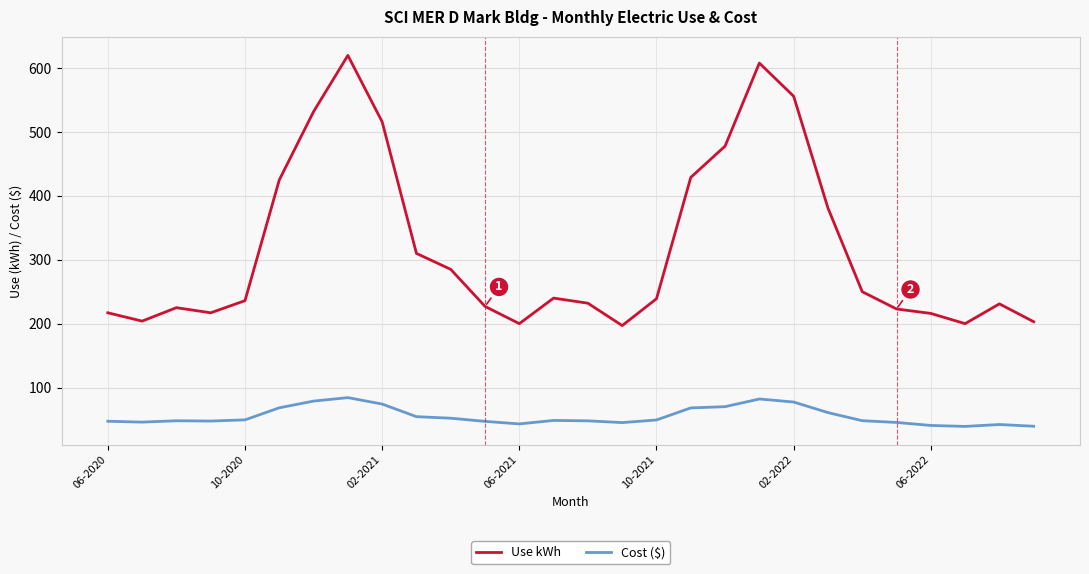

Which series has the largest total across all categories?

Use kWh